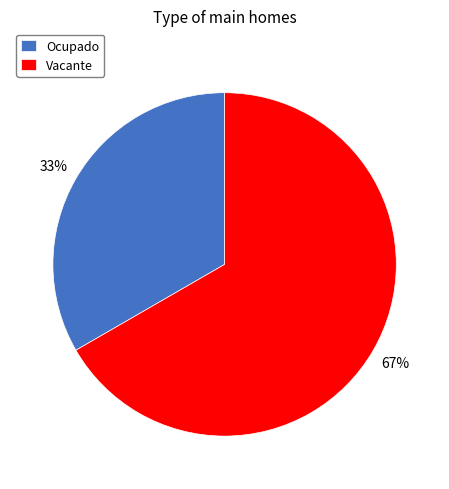

Which category accounts for the majority?

Vacante